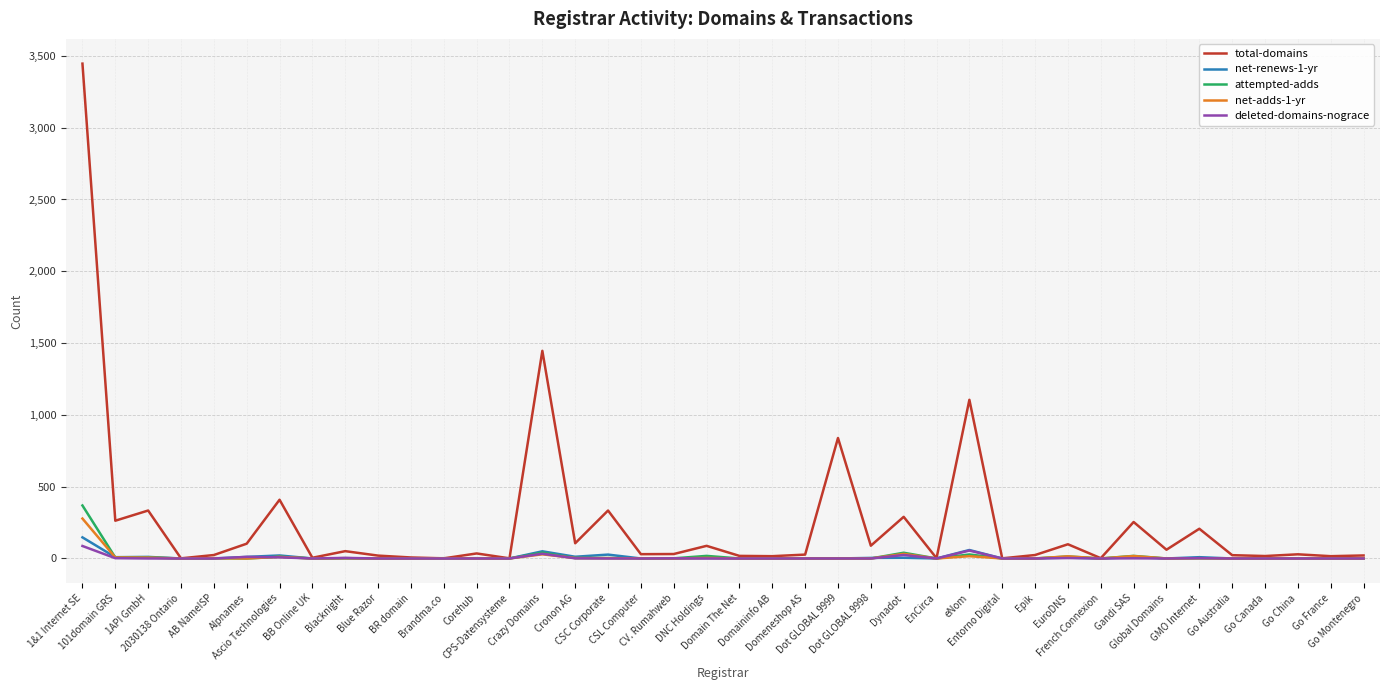

What is the maximum value shown in the chart?

3446